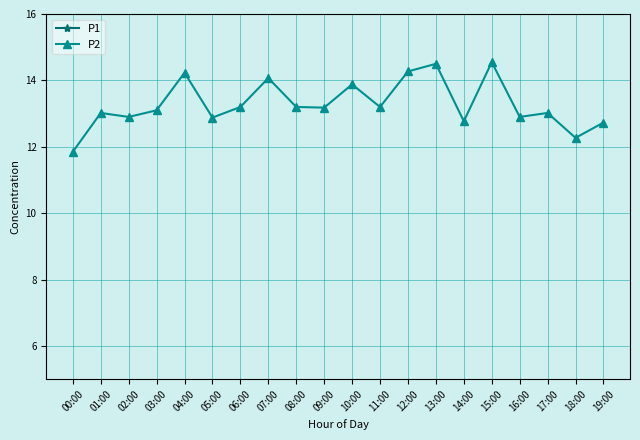

At how many categories does at least one series exceed 12?

20